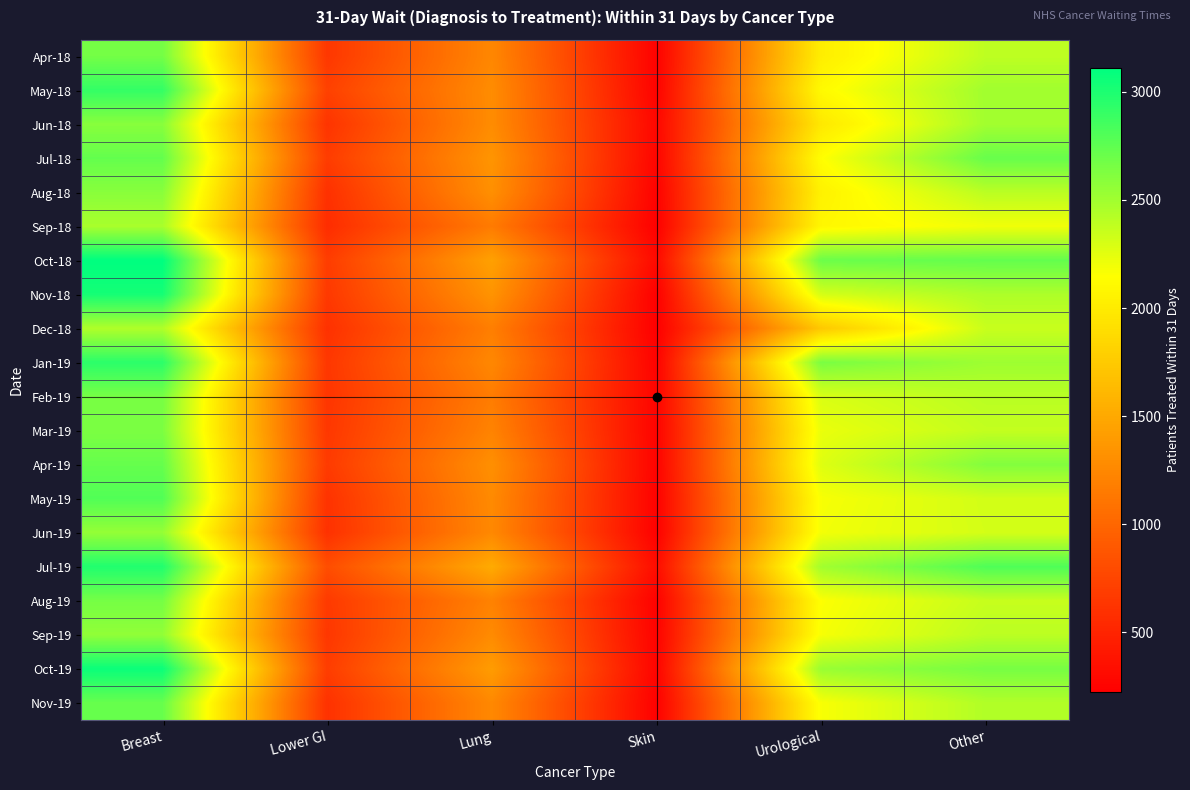

Which series has the largest total across all categories?

Oct-18